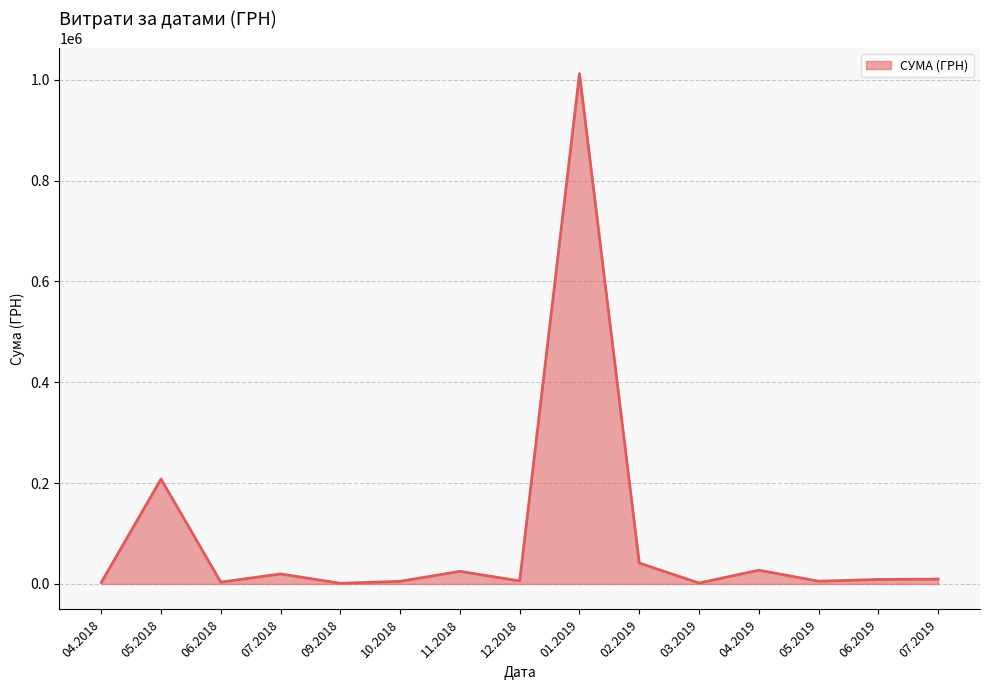

What is the change in value from 01.2019 to 04.2019?

-984605.6